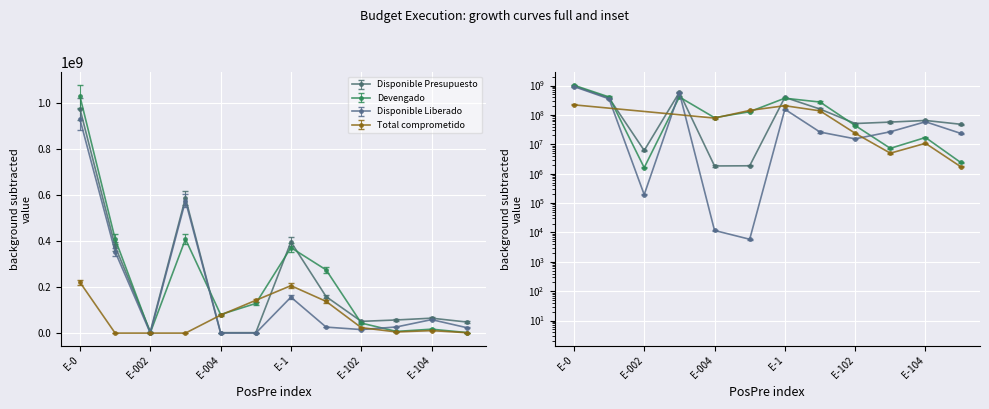

Where do Disponible Liberado and Devengado first cross each other?

E-002 and E-003